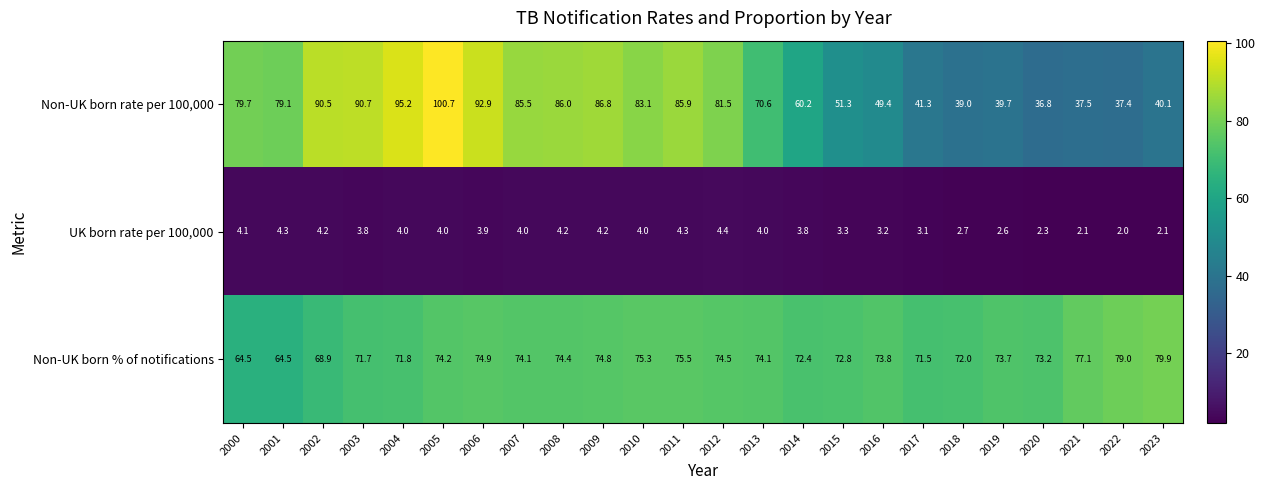

How many distinct data groups are displayed?

3